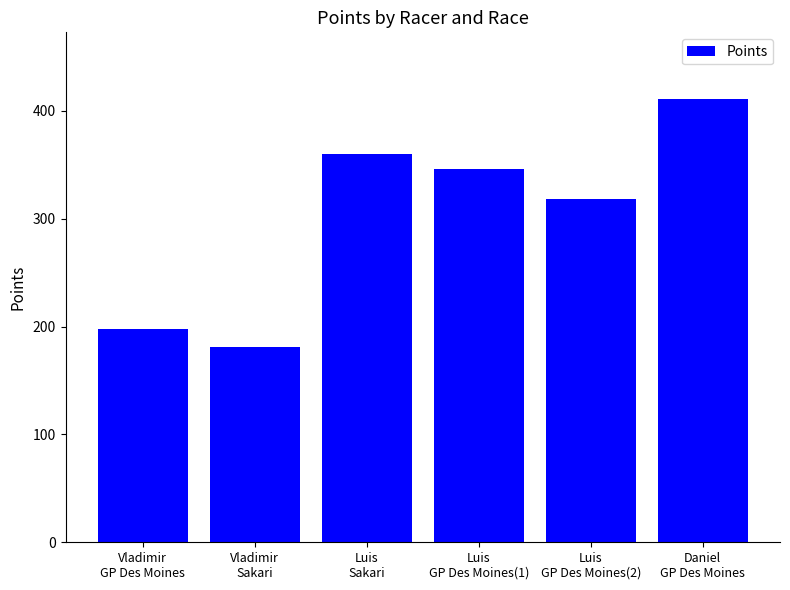

Which has a higher value, Luis
GP Des Moines(2) or Luis
GP Des Moines(1)?

Luis
GP Des Moines(1)